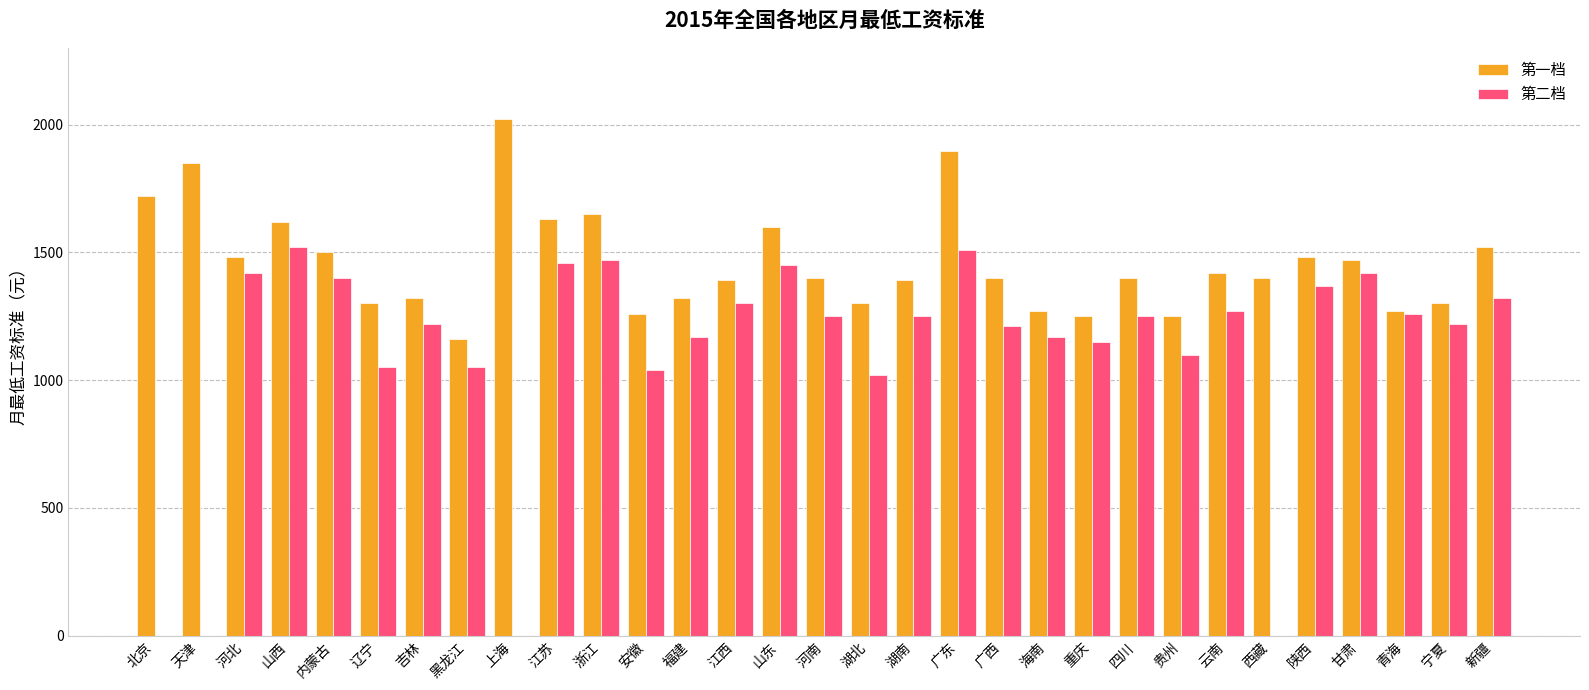

Reading left to right, list all the values displayed in this chart.

第一档: 北京=1720	天津=1850	河北=1480	山西=1620	内蒙古=1500	辽宁=1300	吉林=1320	黑龙江=1160	上海=2020	江苏=1630	浙江=1650	安徽=1260	福建=1320	江西=1390	山东=1600	河南=1400	湖北=1300	湖南=1390	广东=1895	广西=1400	海南=1270	重庆=1250	四川=1400	贵州=1250	云南=1420	西藏=1400	陕西=1480	甘肃=1470	青海=1270	宁夏=1300	新疆=1520
第二档: 北京=0	天津=0	河北=1420	山西=1520	内蒙古=1400	辽宁=1050	吉林=1220	黑龙江=1050	上海=0	江苏=1460	浙江=1470	安徽=1040	福建=1170	江西=1300	山东=1450	河南=1250	湖北=1020	湖南=1250	广东=1510	广西=1210	海南=1170	重庆=1150	四川=1250	贵州=1100	云南=1270	西藏=0	陕西=1370	甘肃=1420	青海=1260	宁夏=1220	新疆=1320